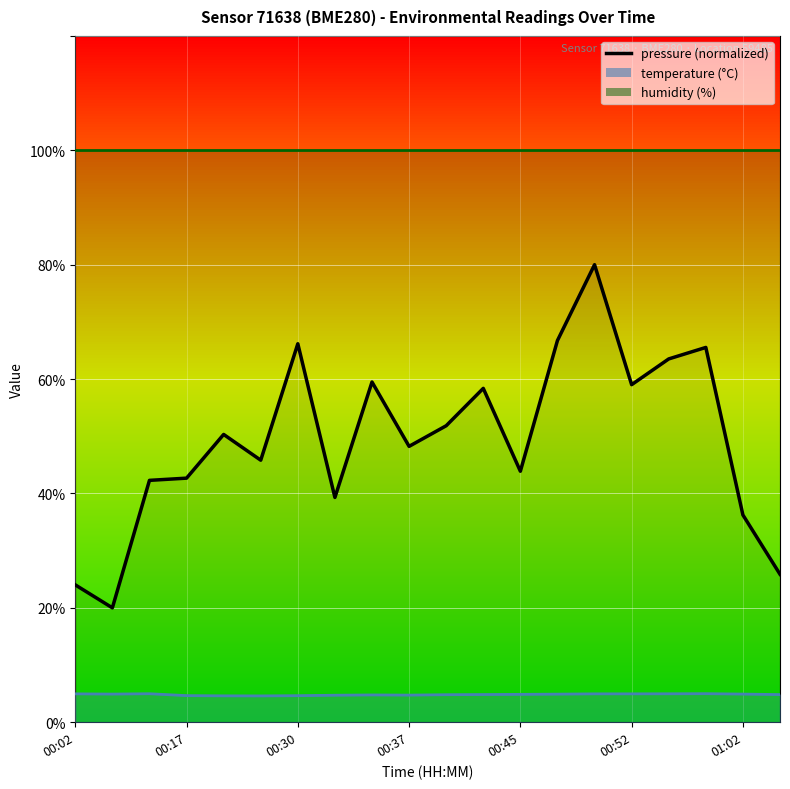

What is the difference between the second highest and minimum values?

46.7